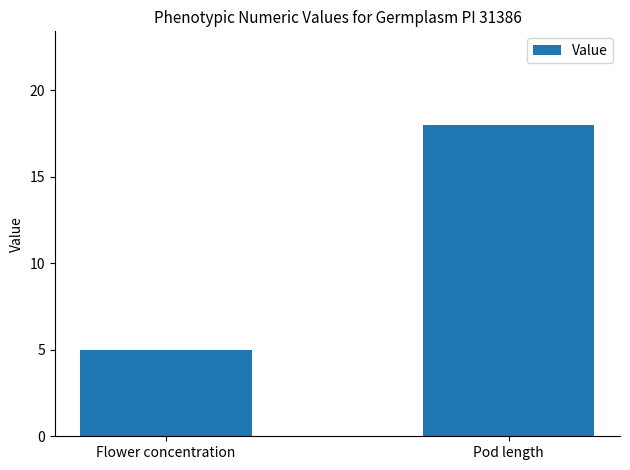

Where is the data nearest to the value 11?

Flower concentration